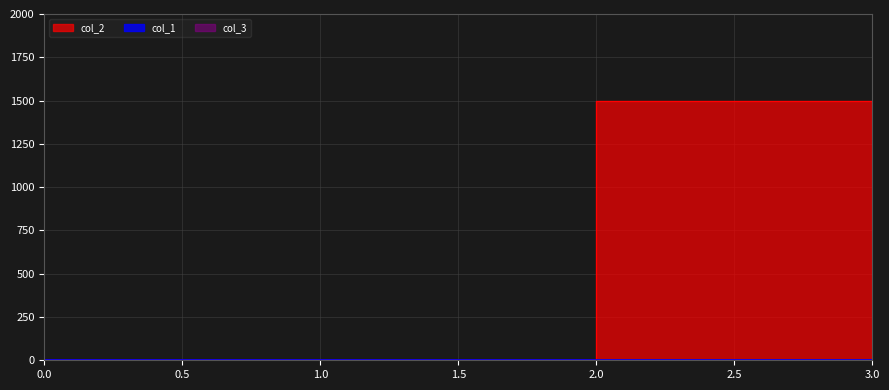

Reading left to right, list all the values displayed in this chart.

col_2: 0	0	1500	0
col_1: 1	0	0	0
col_3: 2	0	0	0